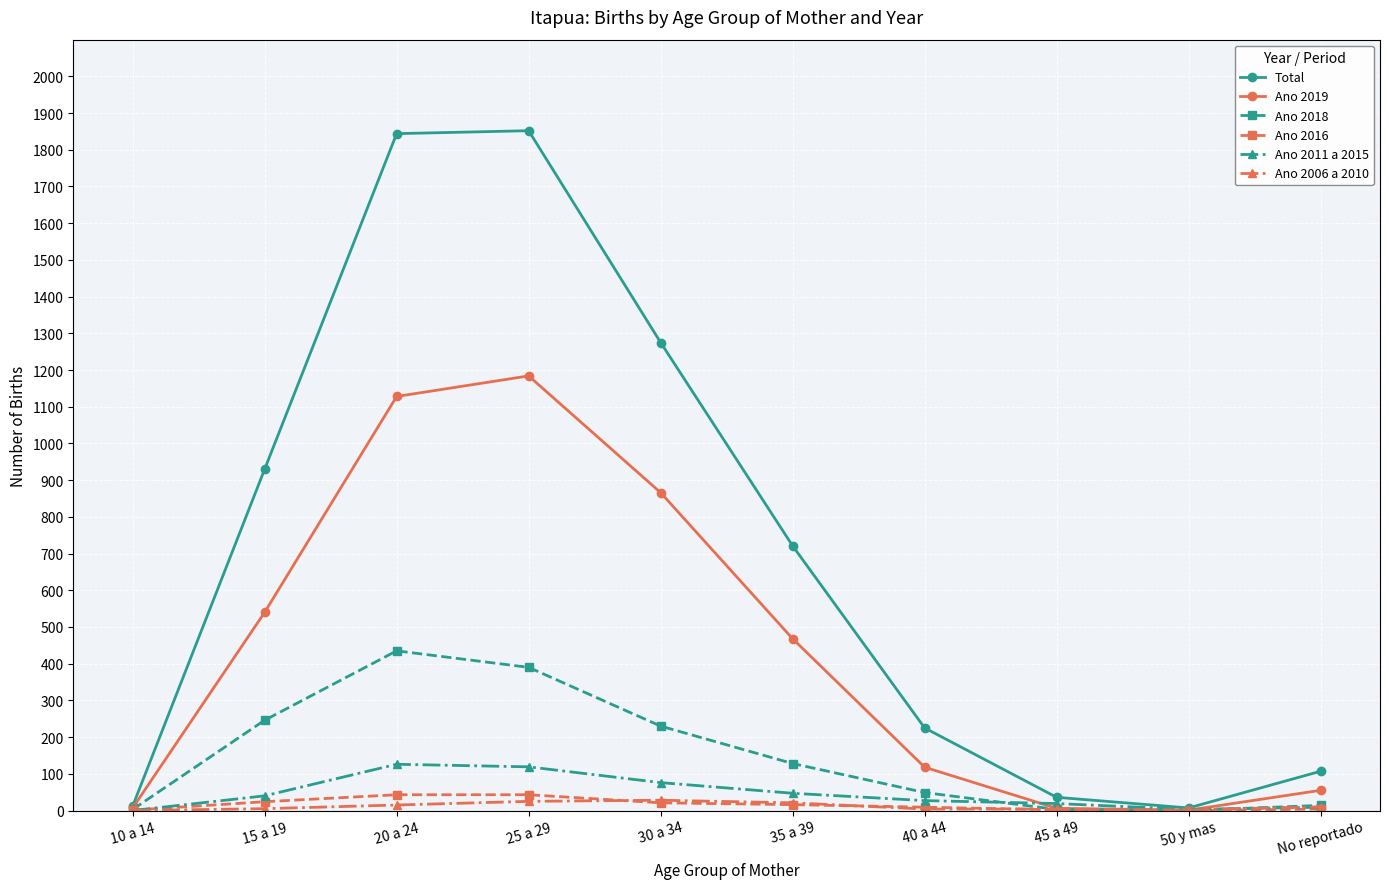

In Total, how many points are higher than both neighbors (excluding endpoints)?

1